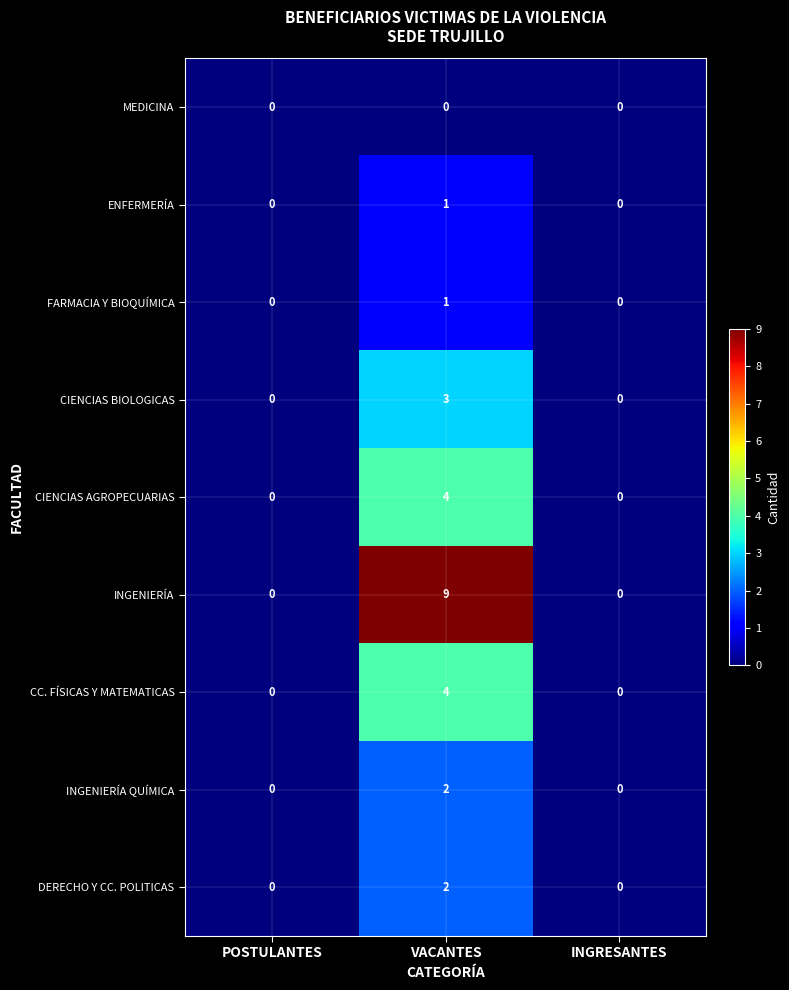

True or false: INGENIERÍA QUÍMICA has a value of 1 at VACANTES.

False